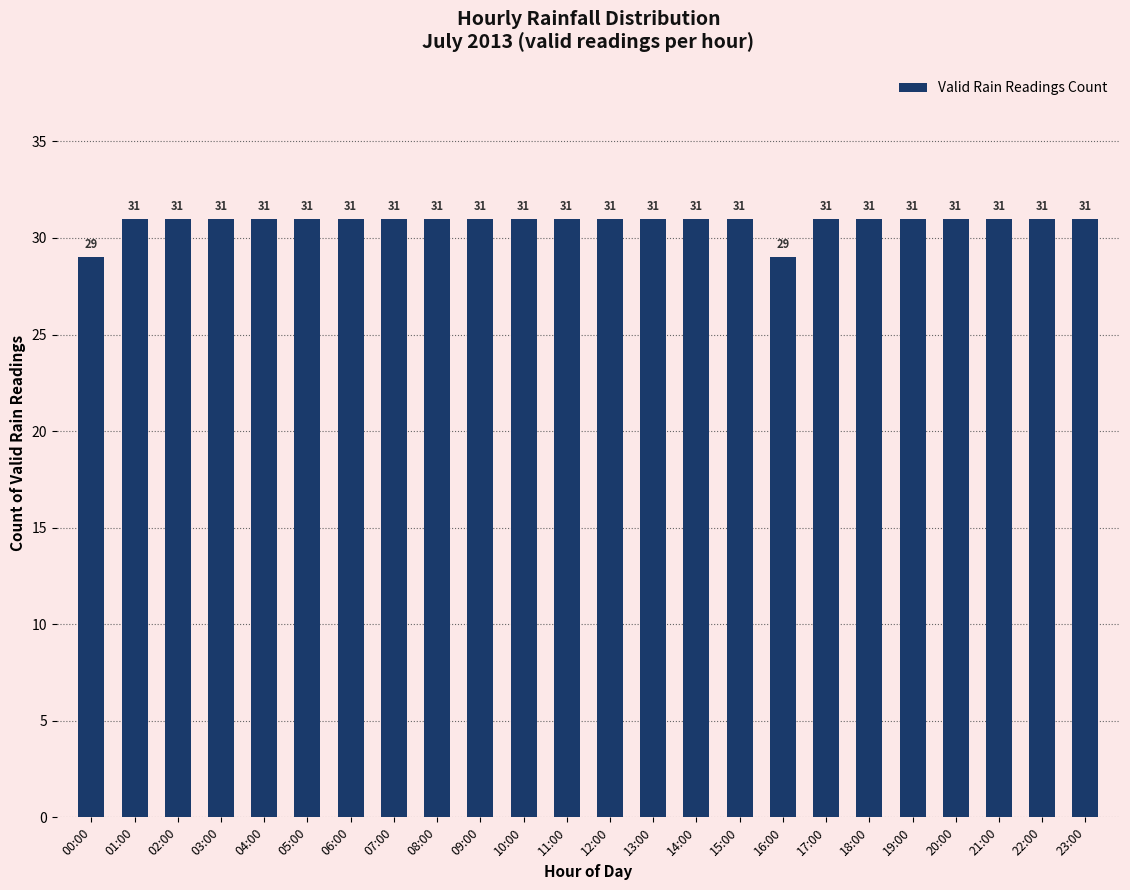

Approximately how many times larger is the value at 18:00 compared to 23:00?

1.0